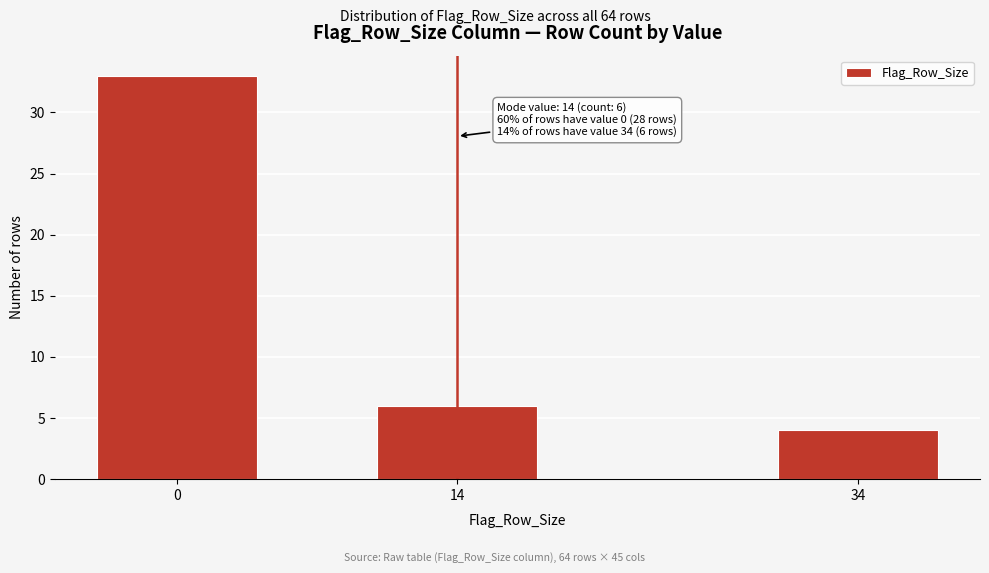

Reading left to right, what are all the values shown in this chart?

0=33	14=6	34=4